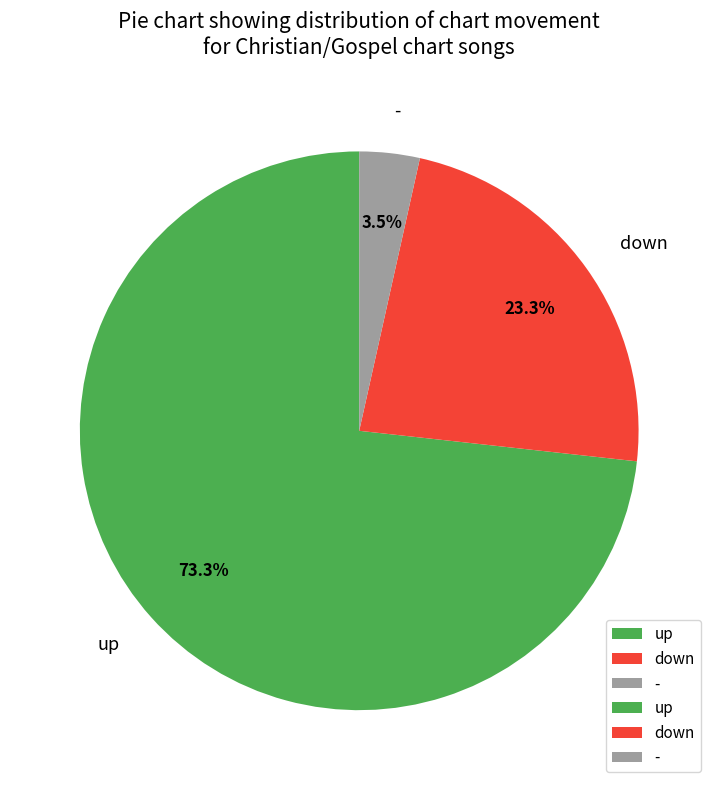

How many segments does this pie chart have?

3